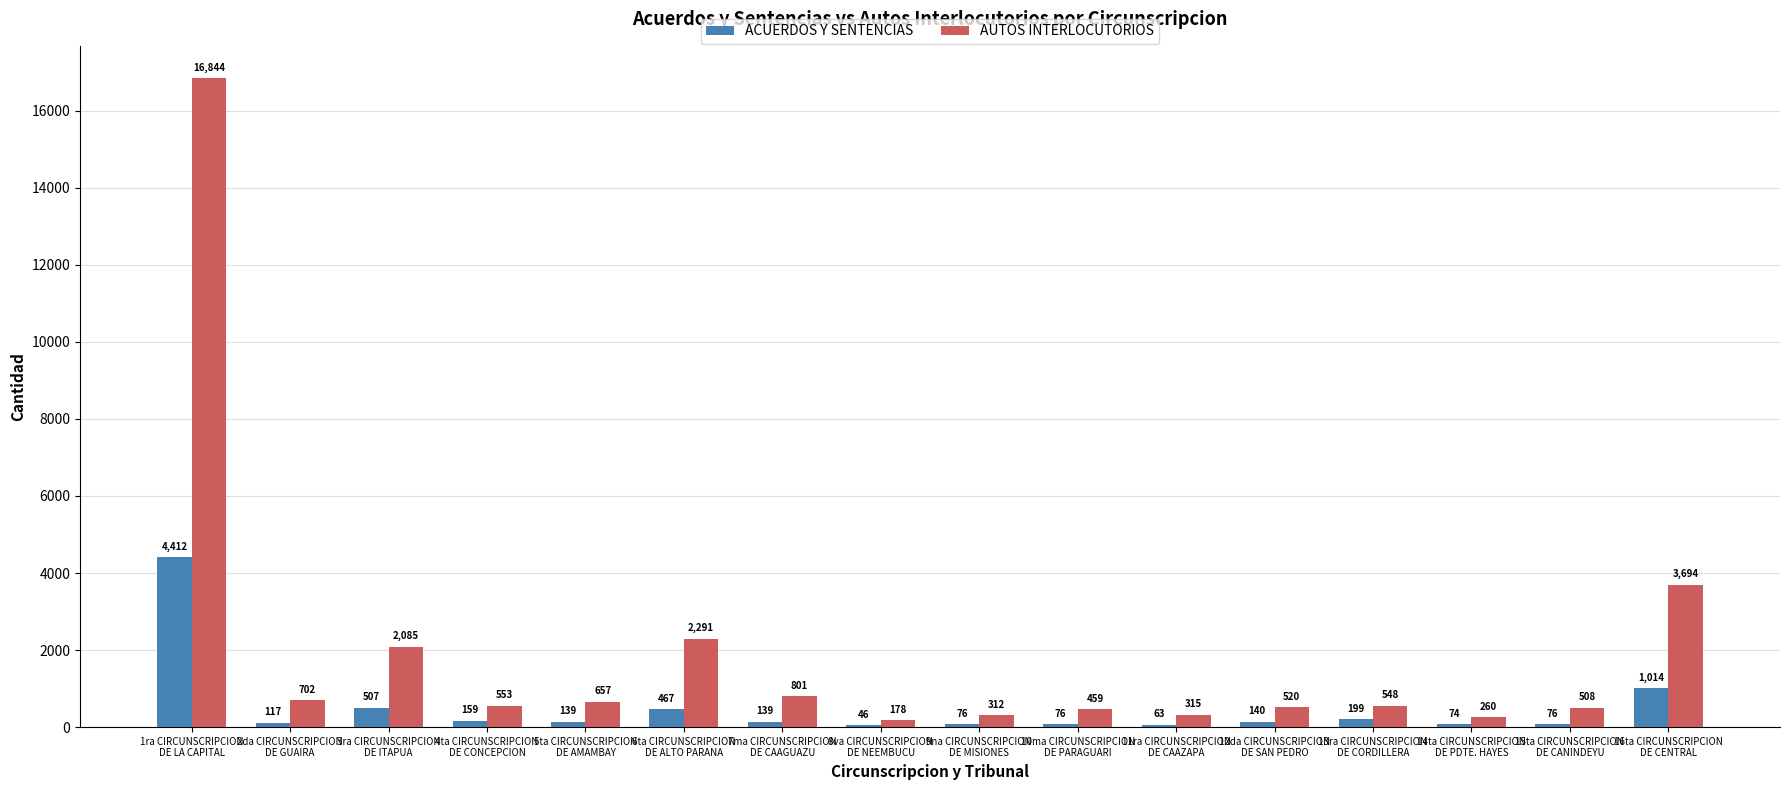

Which category has the highest value across all series?

1ra CIRCUNSCRIPCION
DE LA CAPITAL